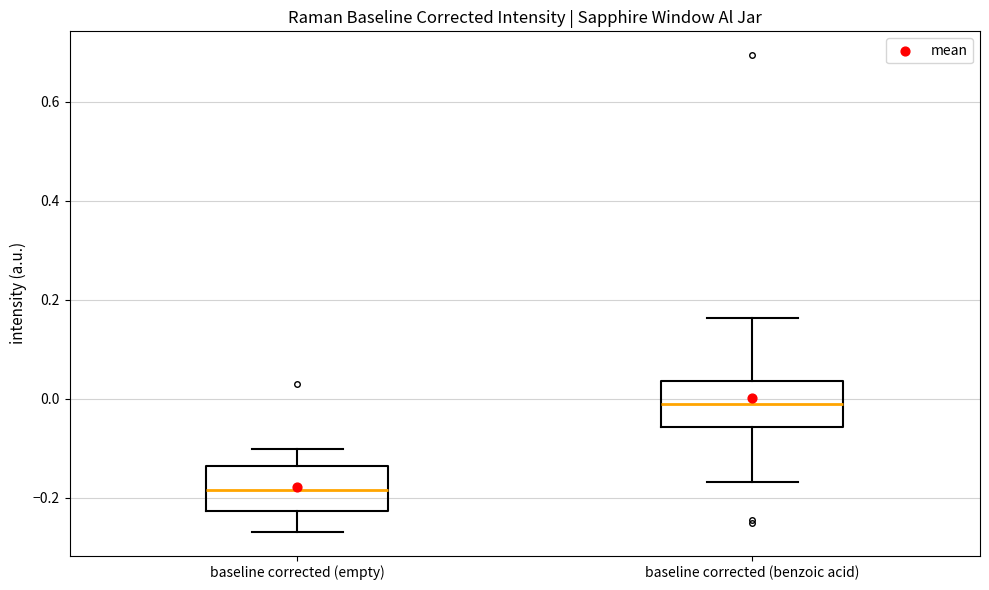

Reading left to right, transcribe this box plot: for each box, give where its median line is, the range the box spans, and where its two whiskers end, as read against the y-axis. The values are not printed on the chart, so give them approximately, as read against the axis.

baseline corrected (empty): median -0.18, box -0.22 to -0.14, whiskers -0.26 to -0.10
baseline corrected (benzoic acid): median 0.00, box -0.06 to 0.04, whiskers -0.16 to 0.16